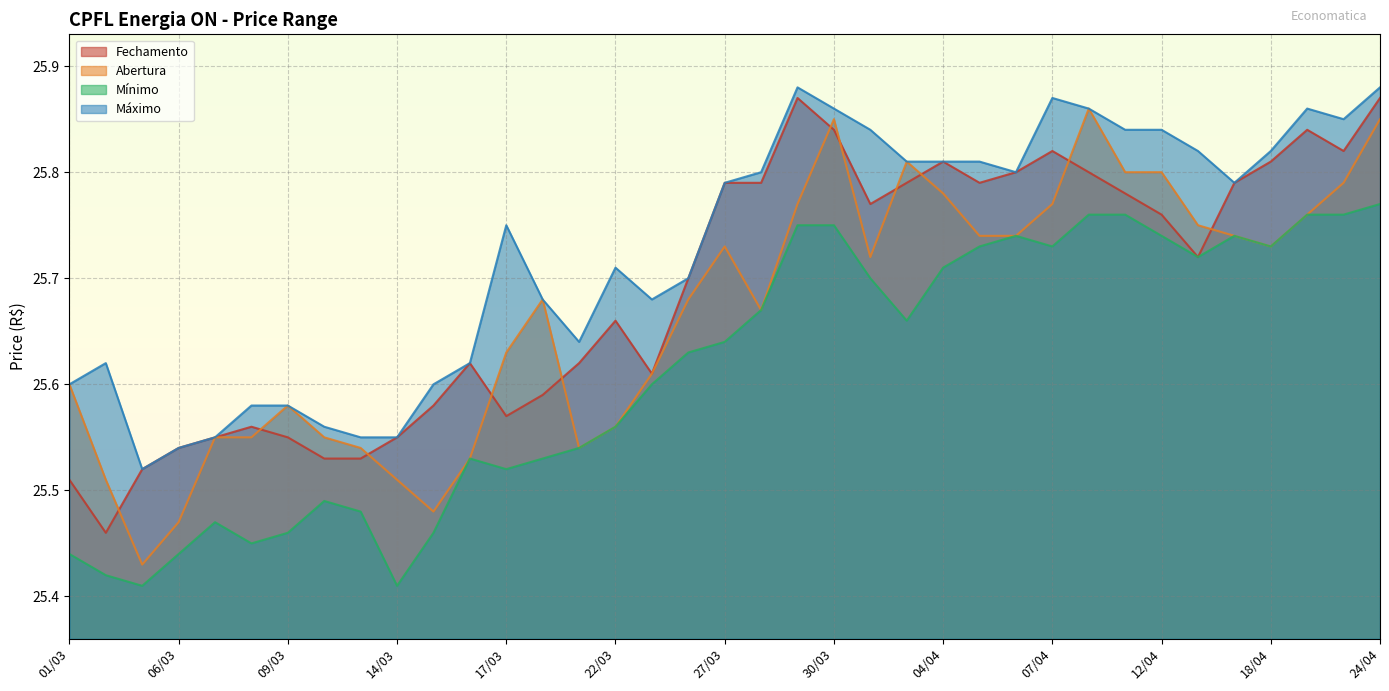

True or false: Máximo has more than 1 interior local peaks.

True